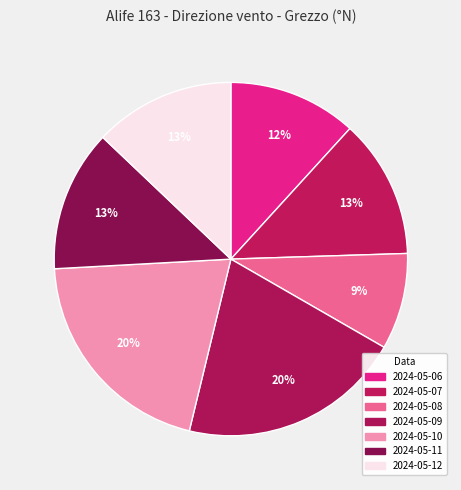

Count the number of slices in the pie.

7